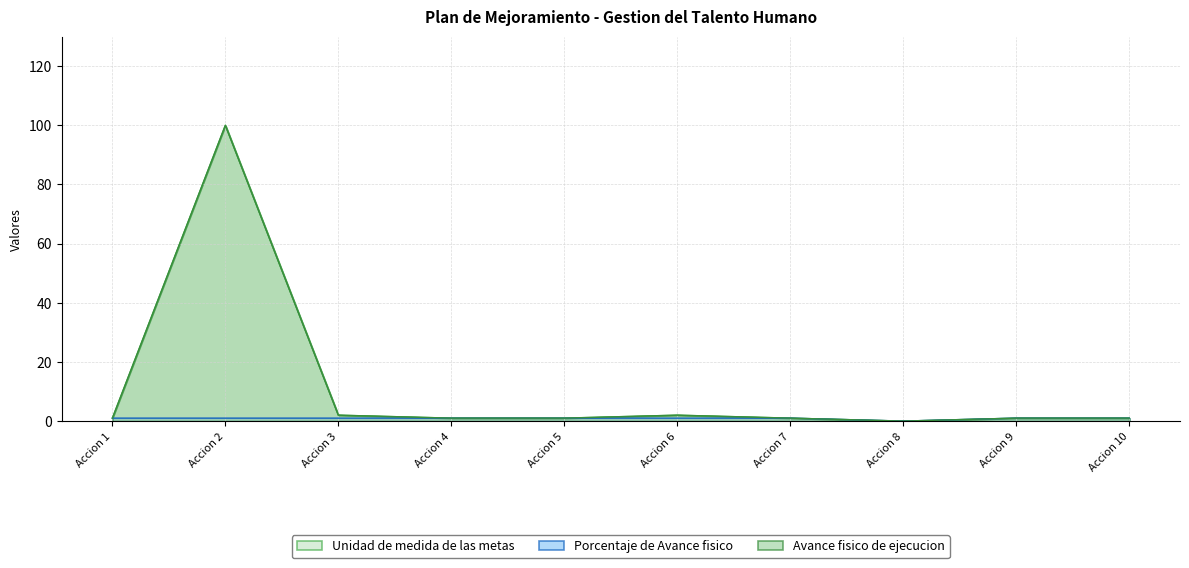

At which category does Avance fisico de ejecucion reach its first local valley?

Accion 8